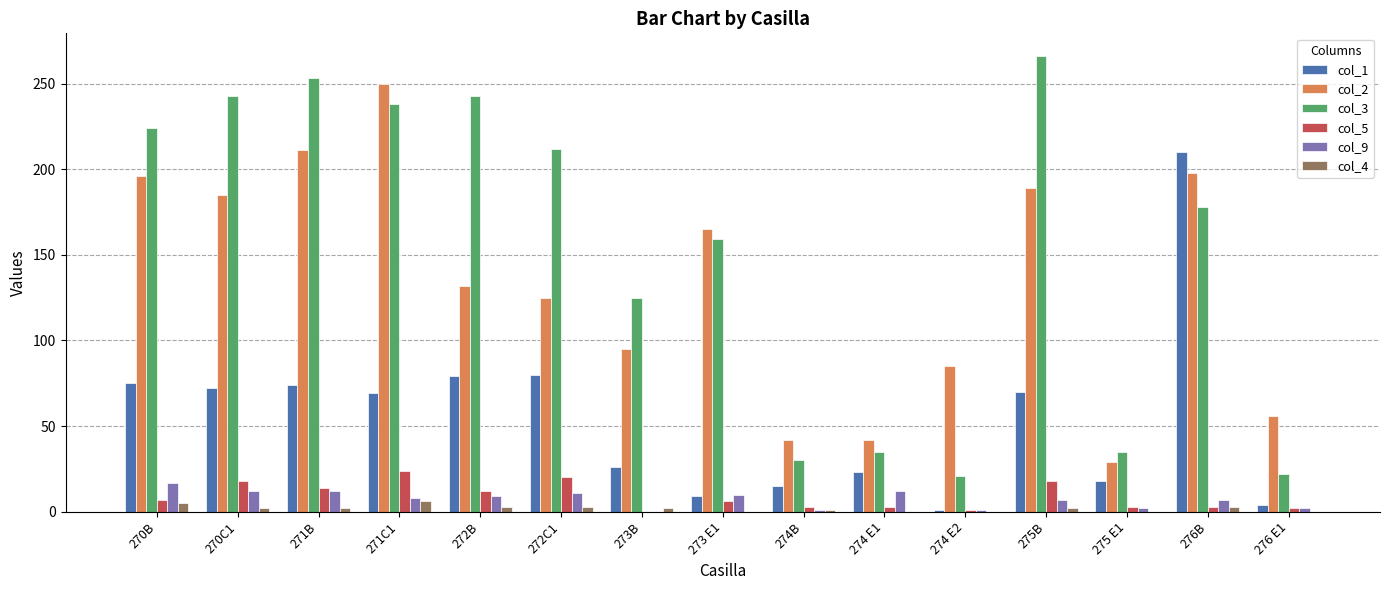

What is the sum of all col_3 values?

2284